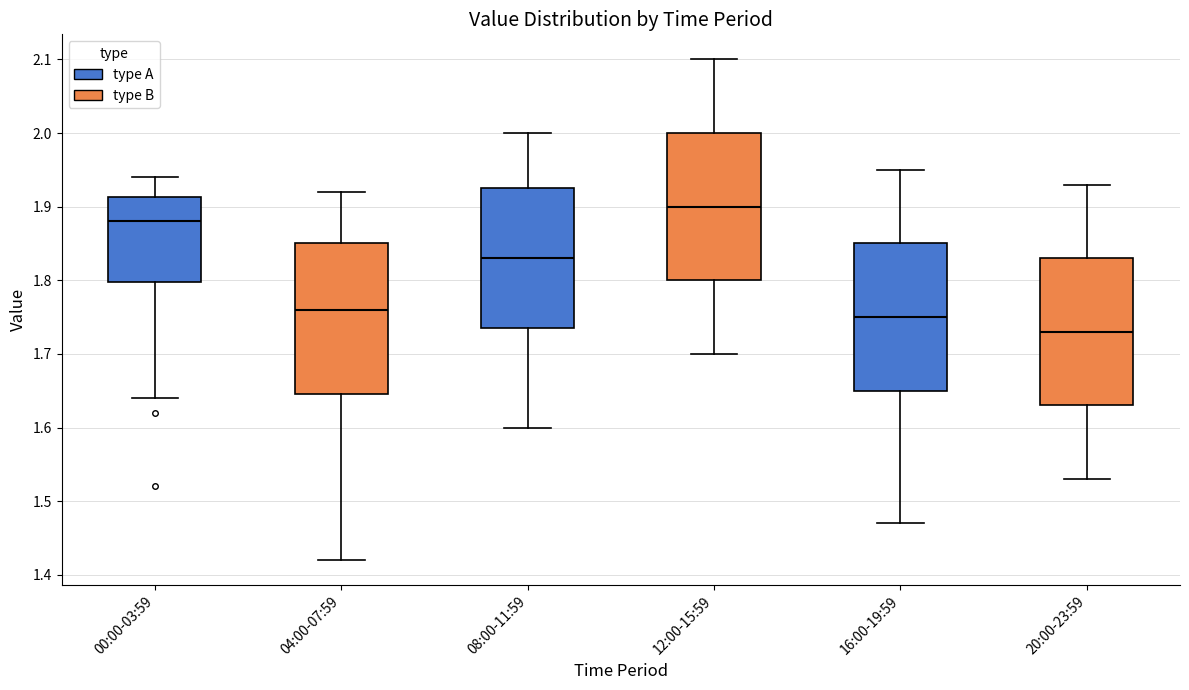

Which box has the highest median line?

12:00-15:59